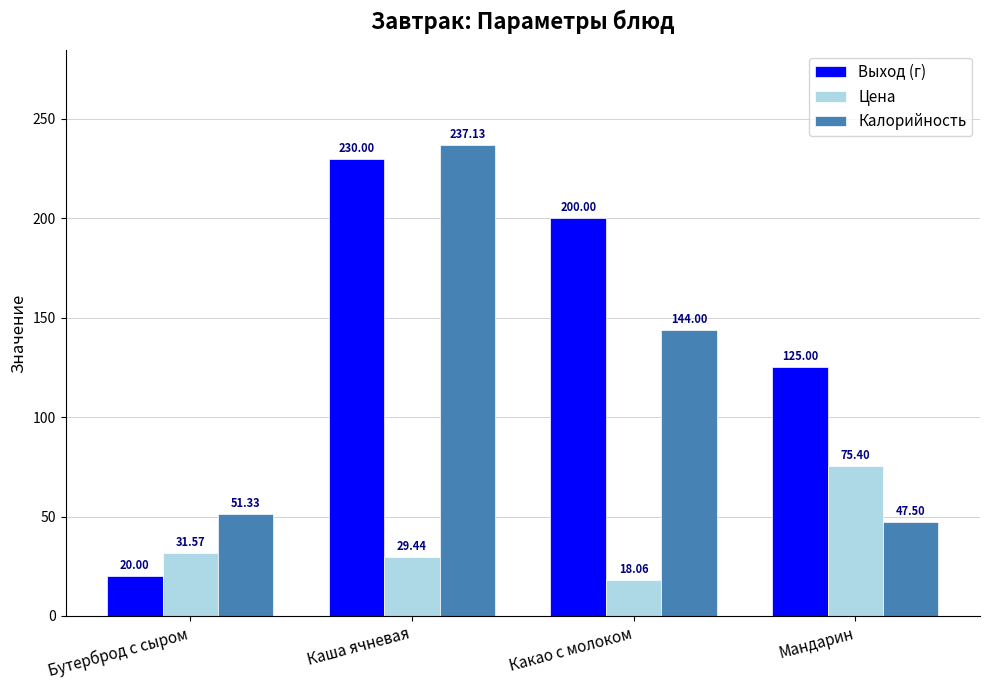

Rank the series by their average value, from lowest to highest.

Цена, Калорийность, Выход (г)